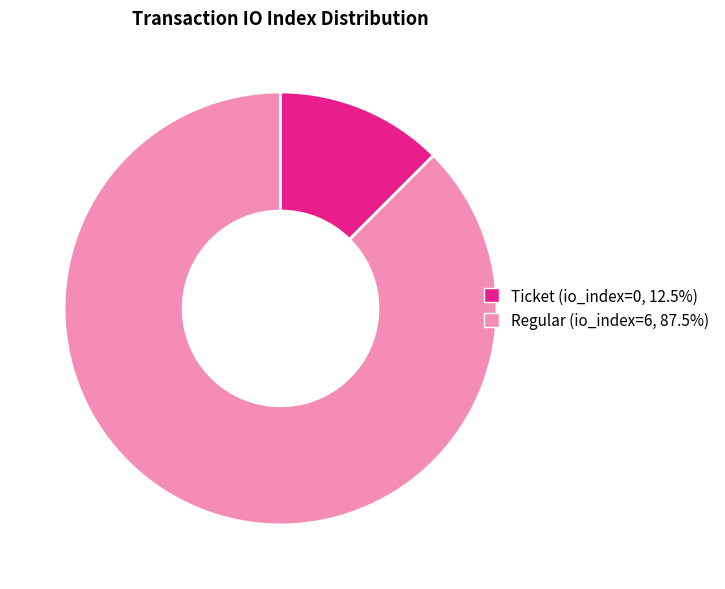

Which category has the biggest portion of the pie?

Regular